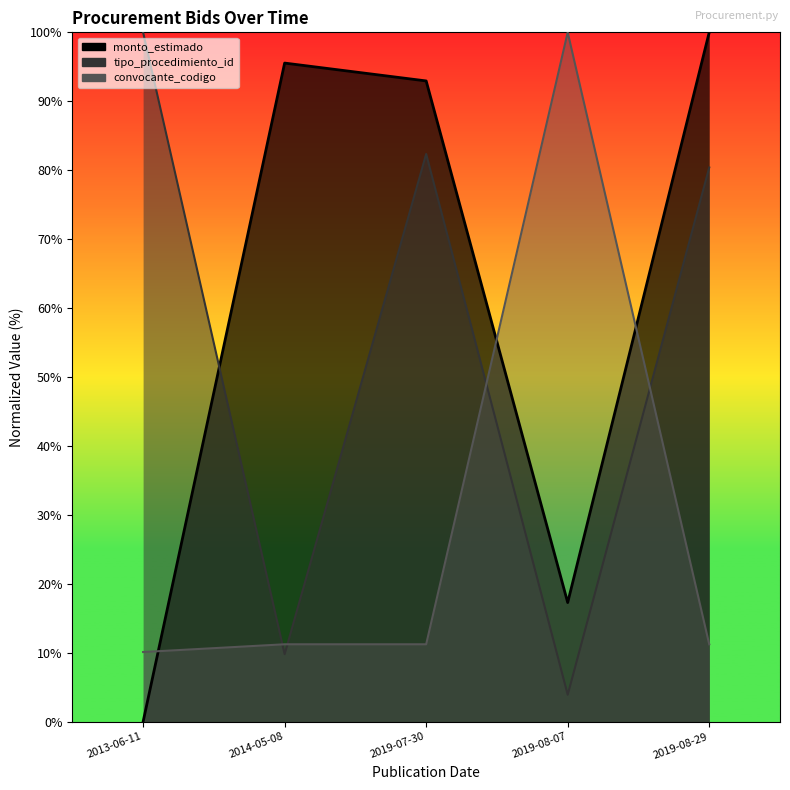

True or false: there are more than 2 points higher than both neighbors.

False